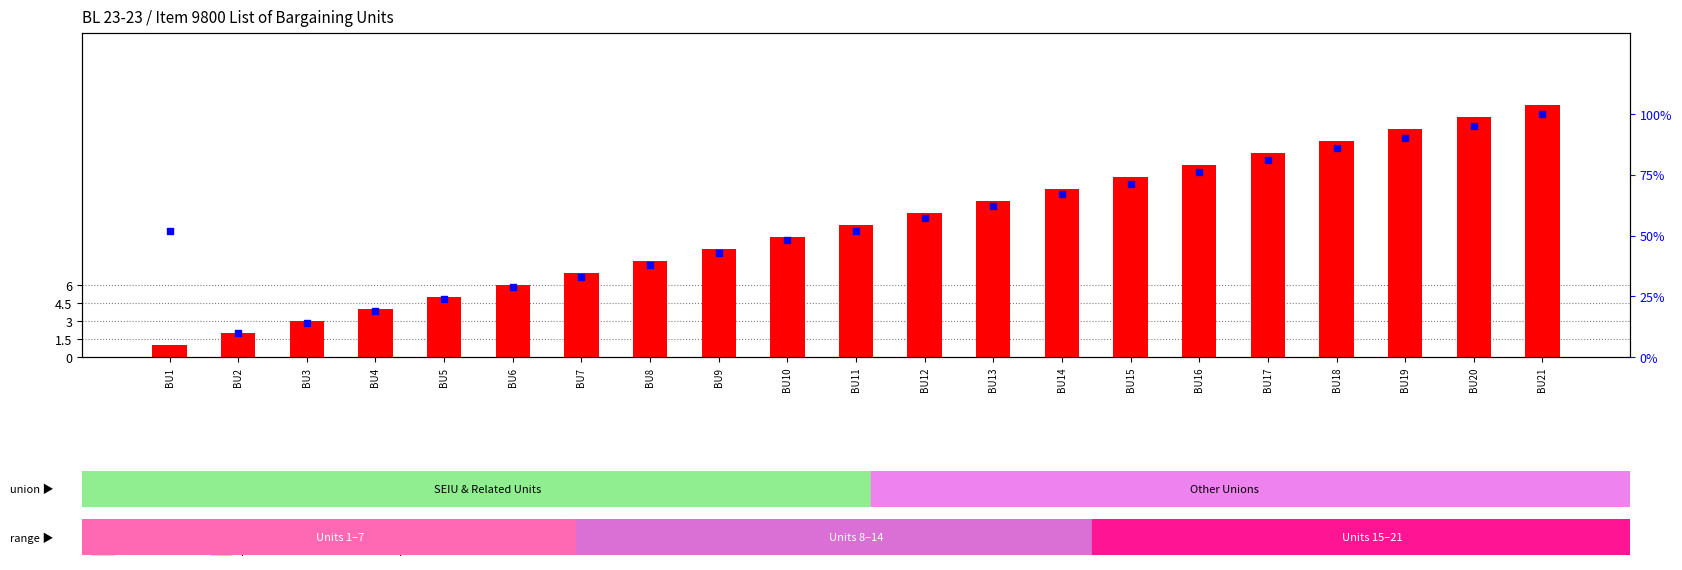

What is the total value across all series at BU14?

81